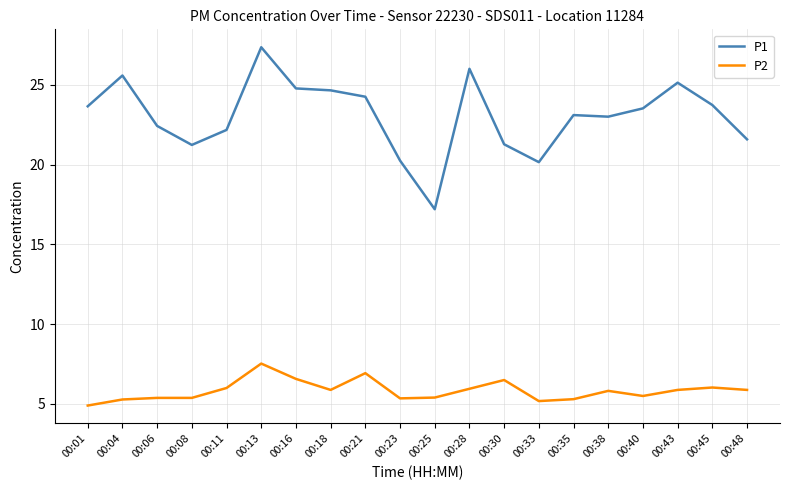

What is the maximum value for P1?

27.4